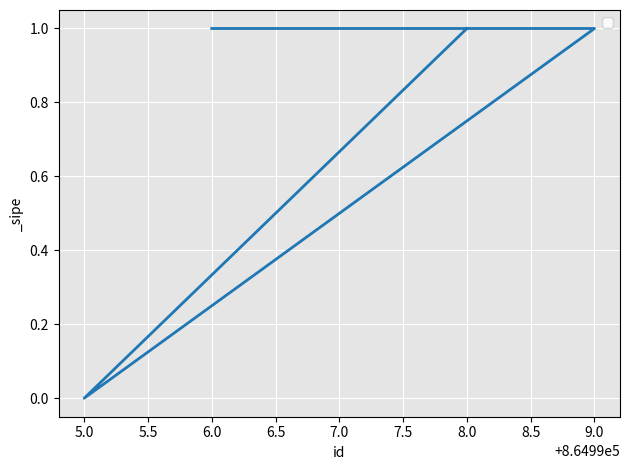

List the labels in order of value, smallest first.

5.0, 8.0, 9.0, 7.0, 6.0